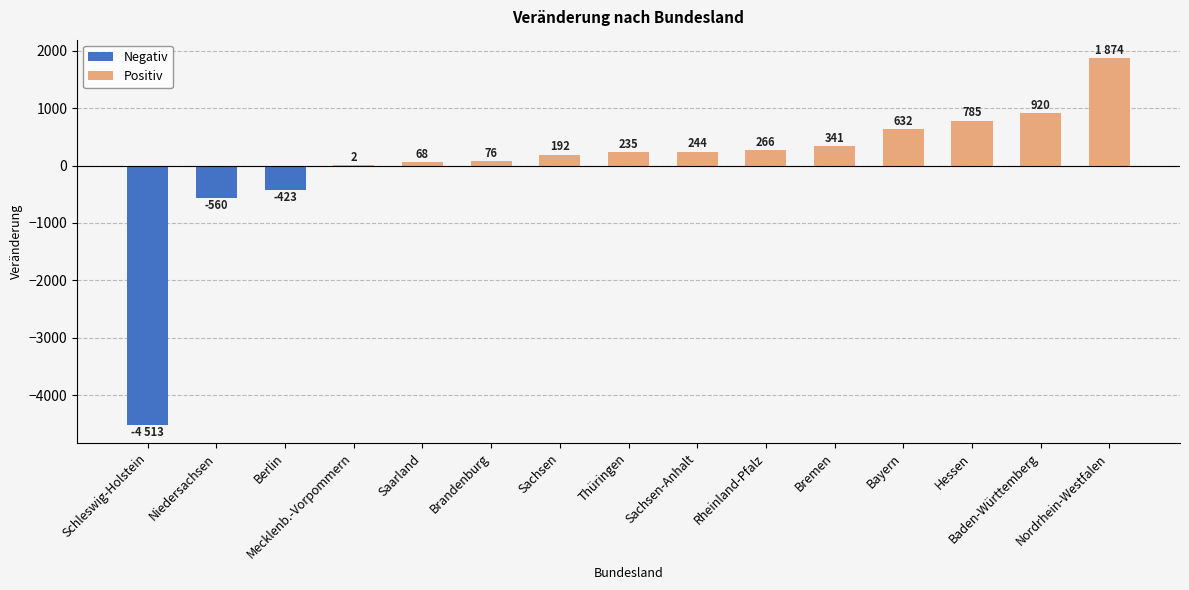

What is the change in value from Schleswig-Holstein to Baden-Württemberg?

+5433